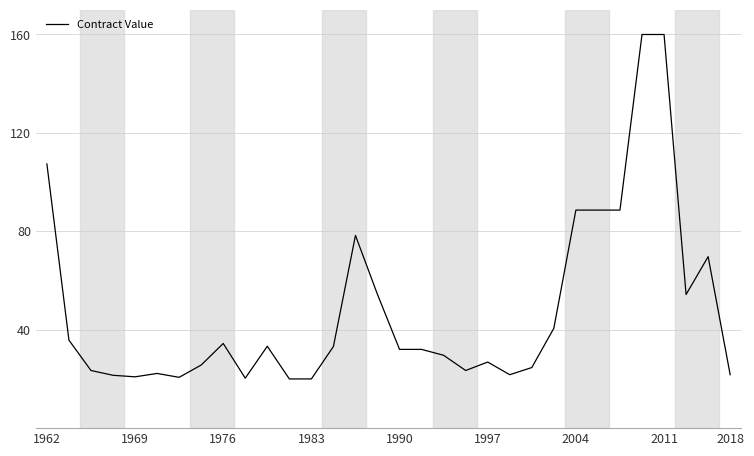

What is the maximum value shown in the chart?

160.0